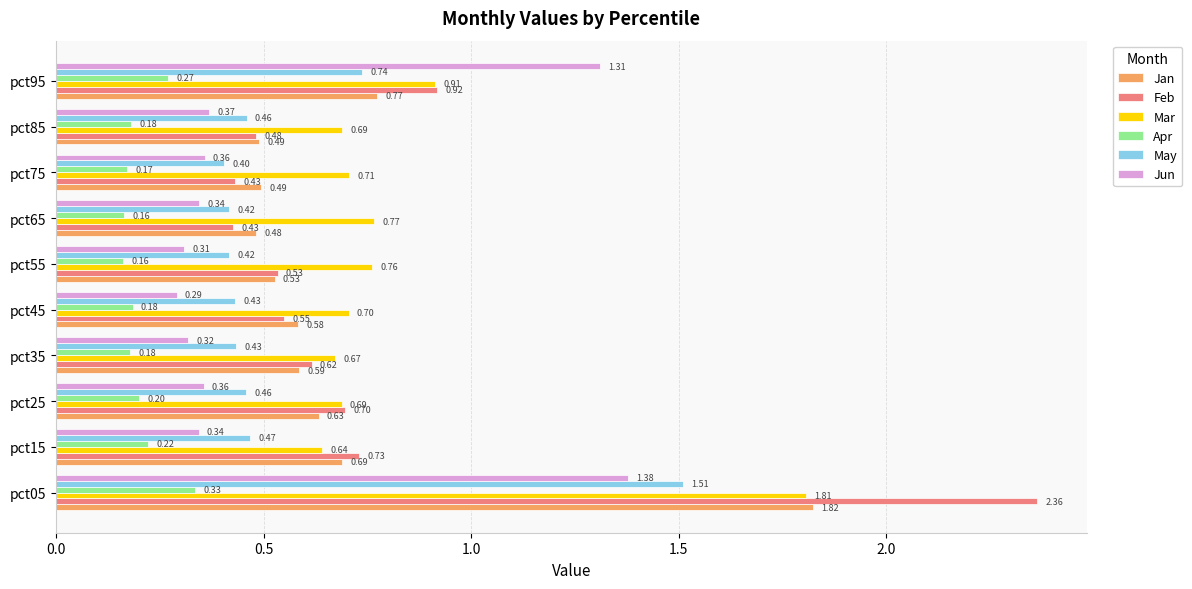

At how many categories does at least one series exceed 0?

10